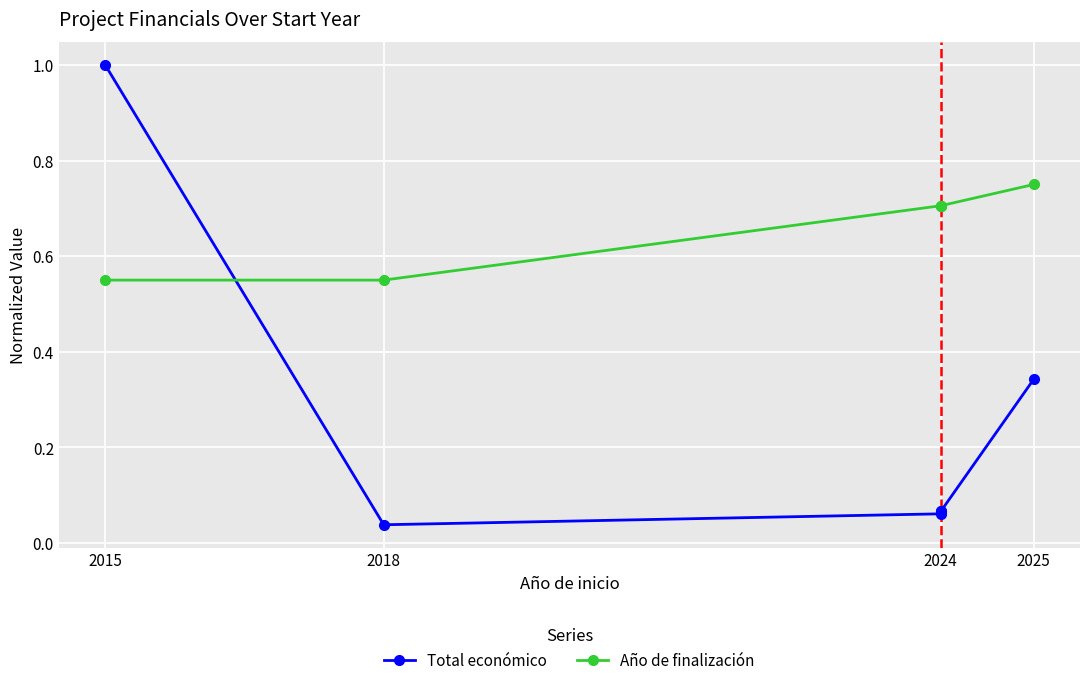

Is the value of Año de finalización at 2024 greater than the value of Total económico at 2024?

Yes